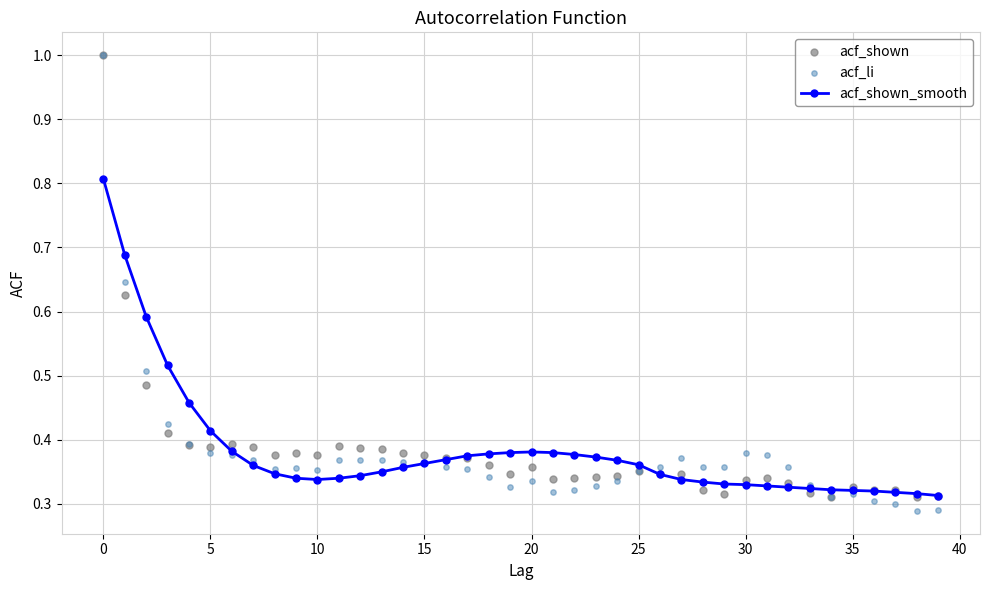

Is the value of acf_shown_smooth at 28 greater than the value of acf_shown at 38?

Yes